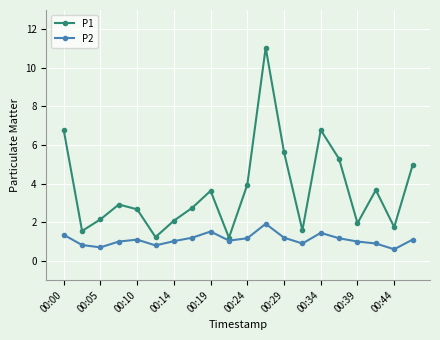

List the series in order of their peak value, highest first.

P1, P2